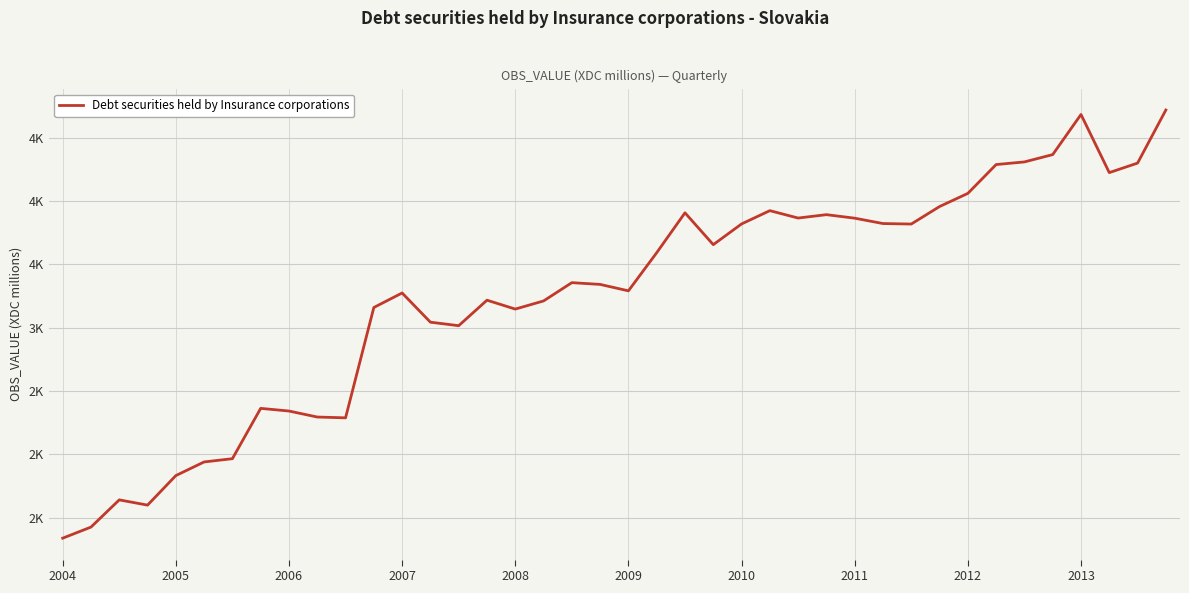

Is this an area chart (filled region under the line)?

No